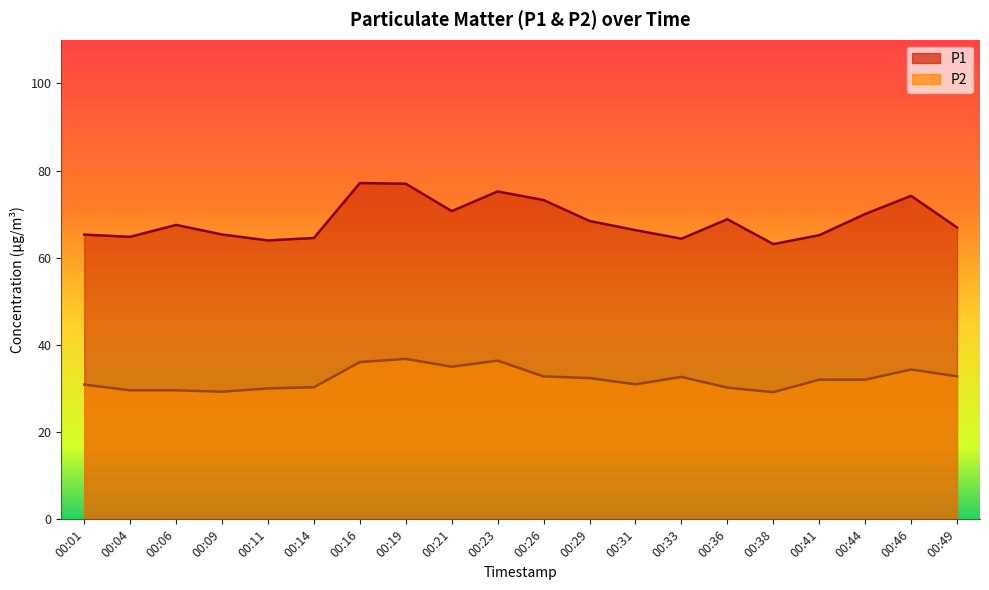

How many data points in P2 are above 32?

11